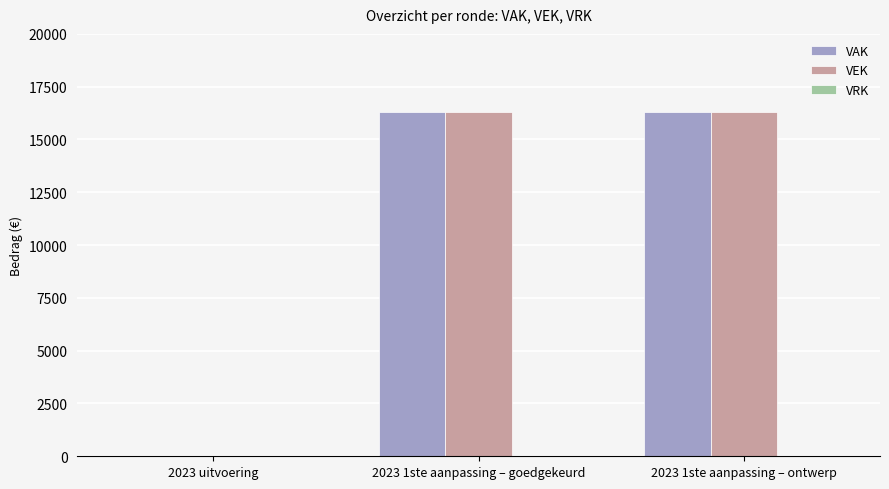

Is the value of VAK at 2023 uitvoering greater than the value of VEK at 2023 1ste aanpassing – goedgekeurd?

No